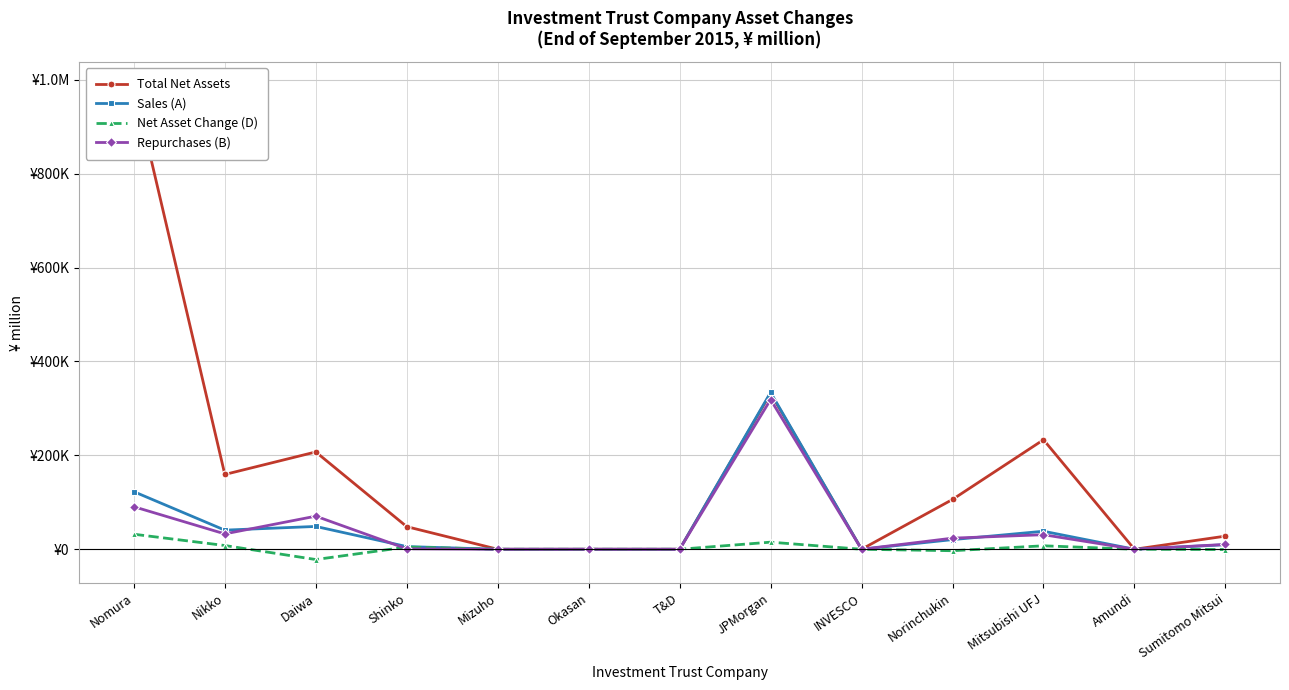

How many lines are shown in the chart?

4